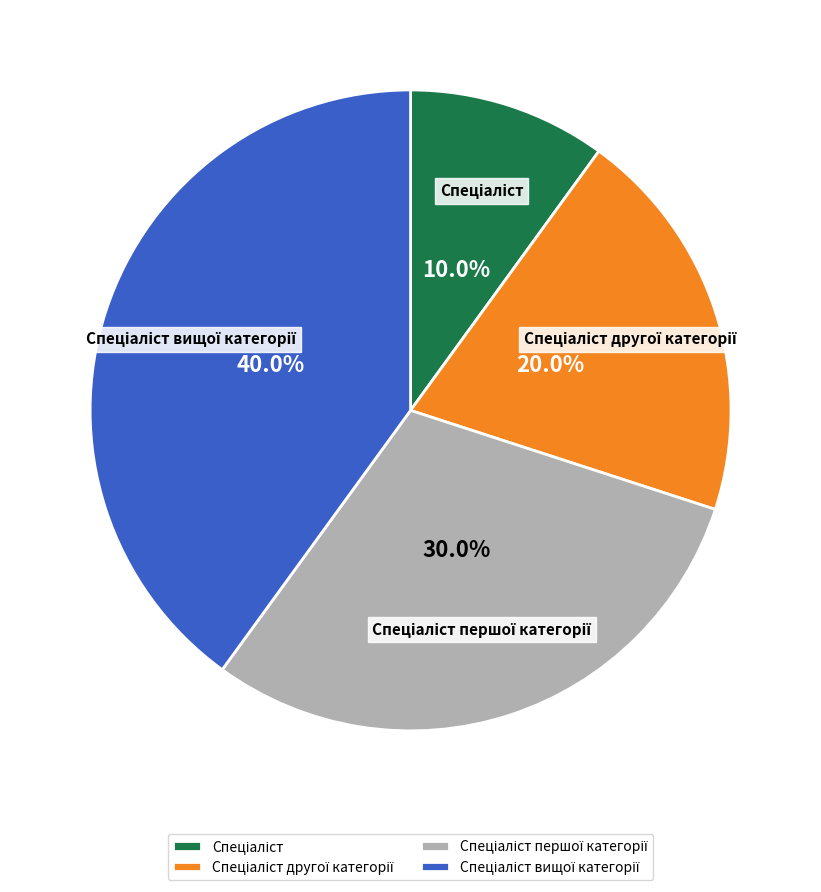

Is there a majority slice in this chart?

No